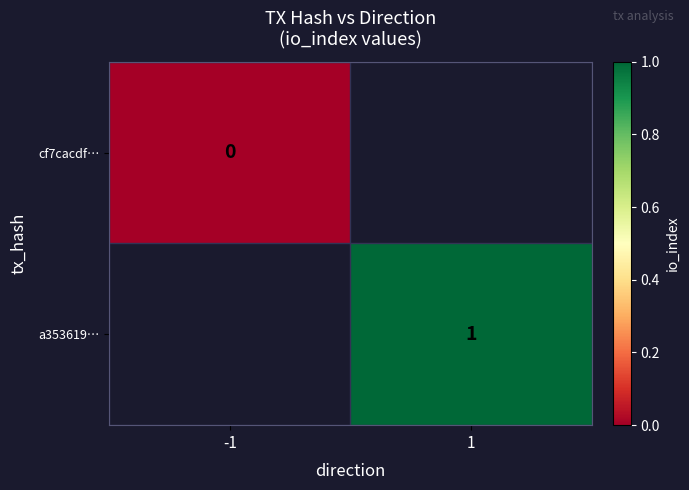

Count the number of categories in the chart.

2